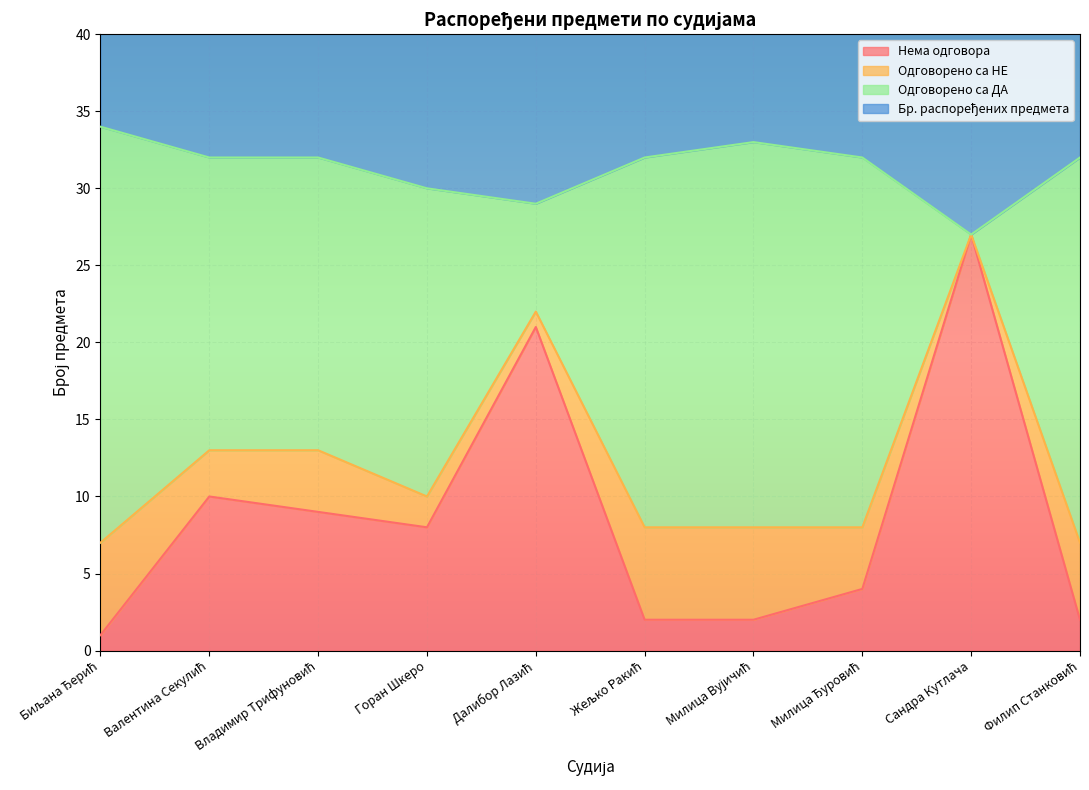

What is the maximum value for Нема одговора?

27